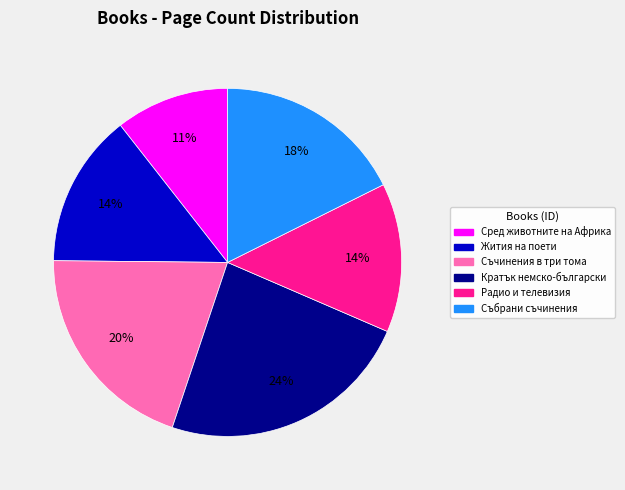

Is it true that Кратък немско-български is 18% of the pie?

False